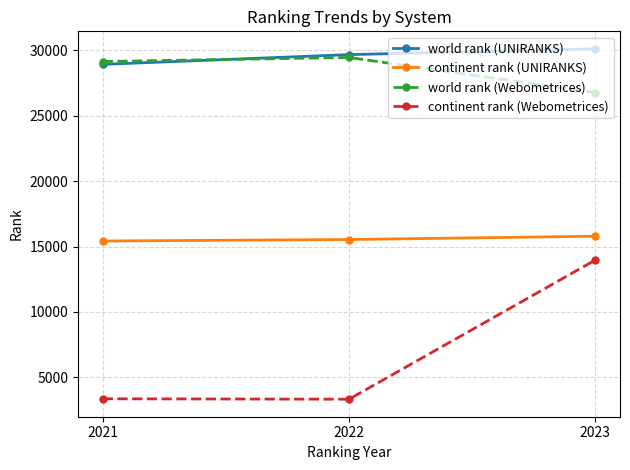

How many data points does each series have?

3